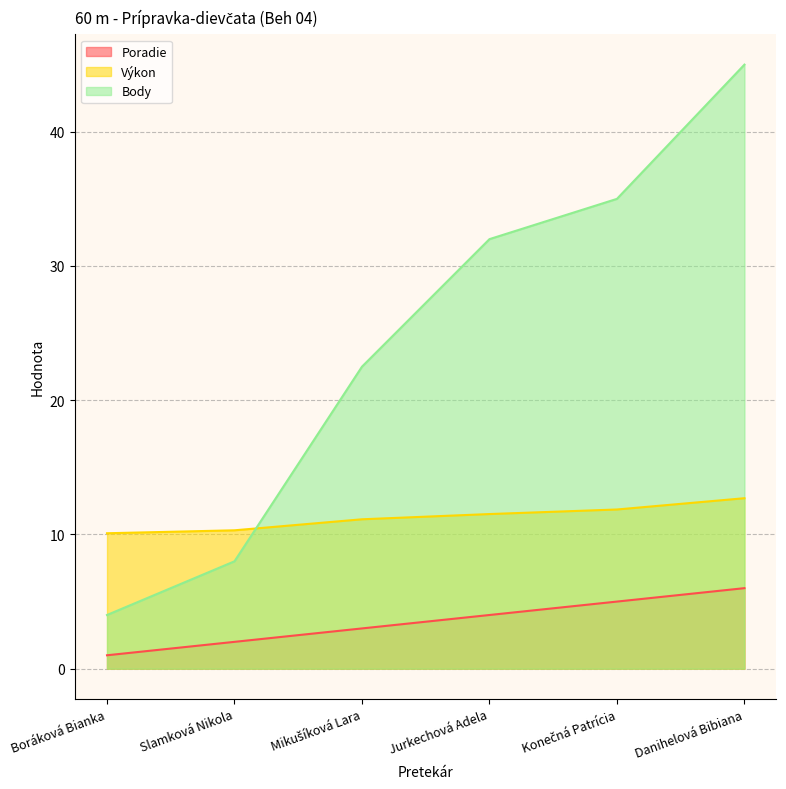

The Výkon series shows 5.0 at Boráková Bianka. True or false?

False